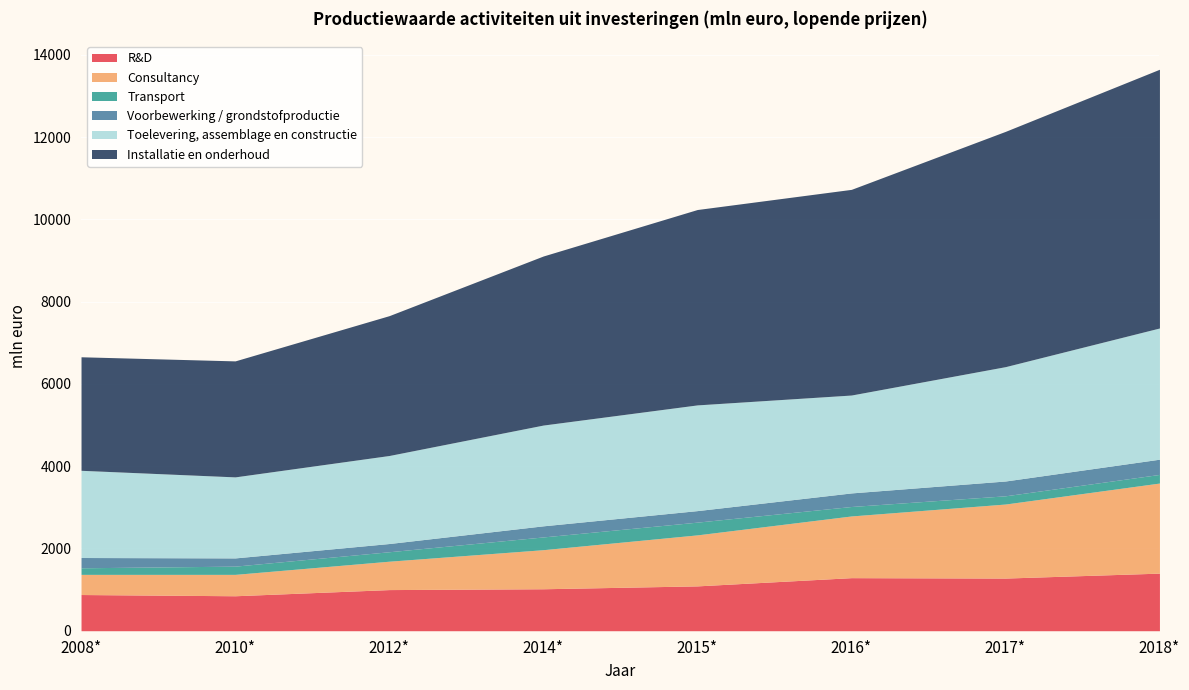

Is the value of Toelevering, assemblage en constructie at 2014* greater than the value of Transport at 2018*?

Yes